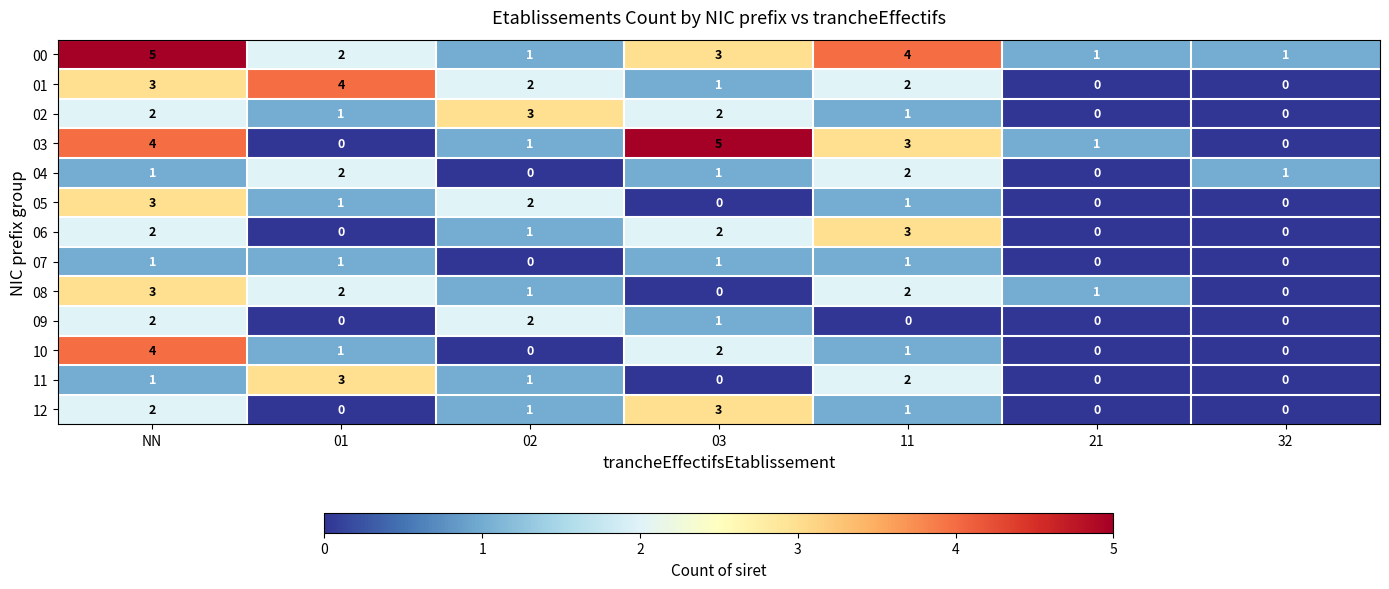

The value of 00 at 11 is 6. True or false?

False